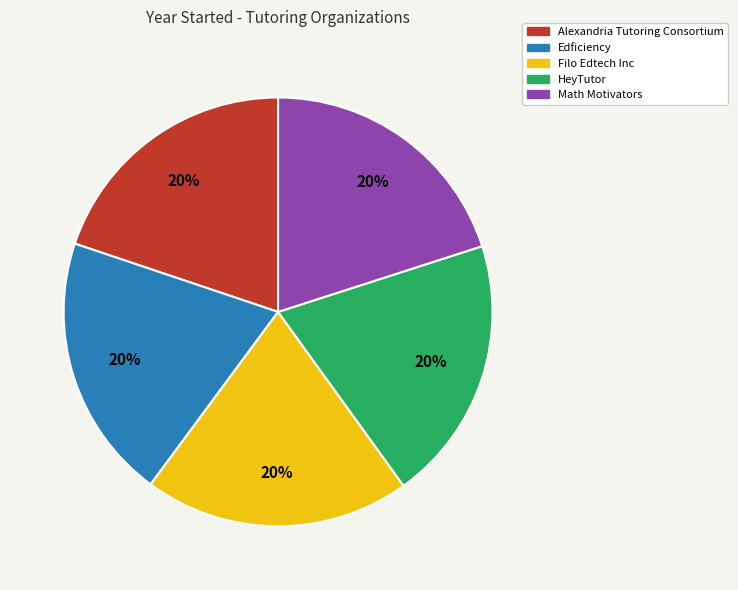

Does any single category account for the majority?

No